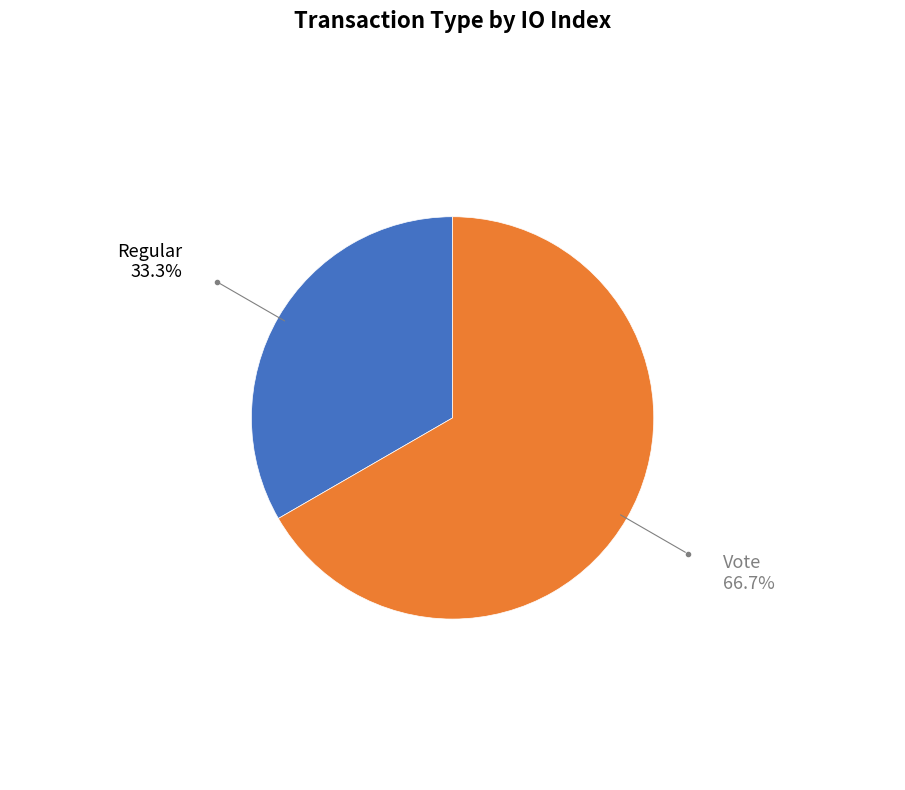

Does any single category account for the majority?

Yes